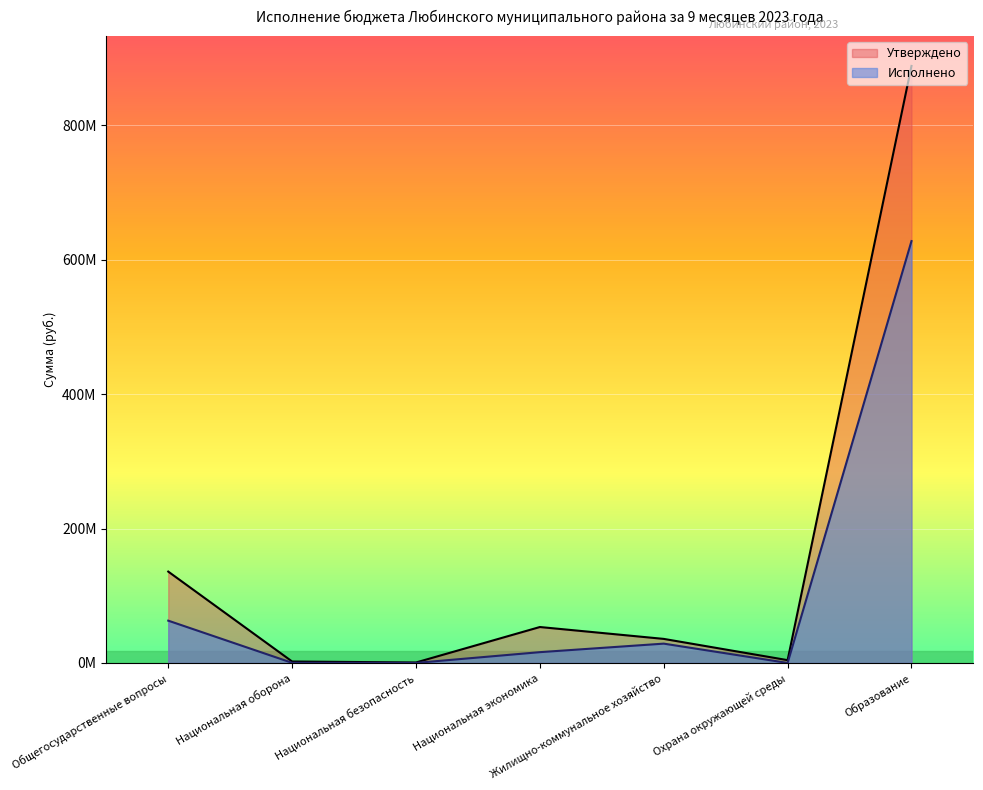

Does the chart display data point markers on the line(s)?

No